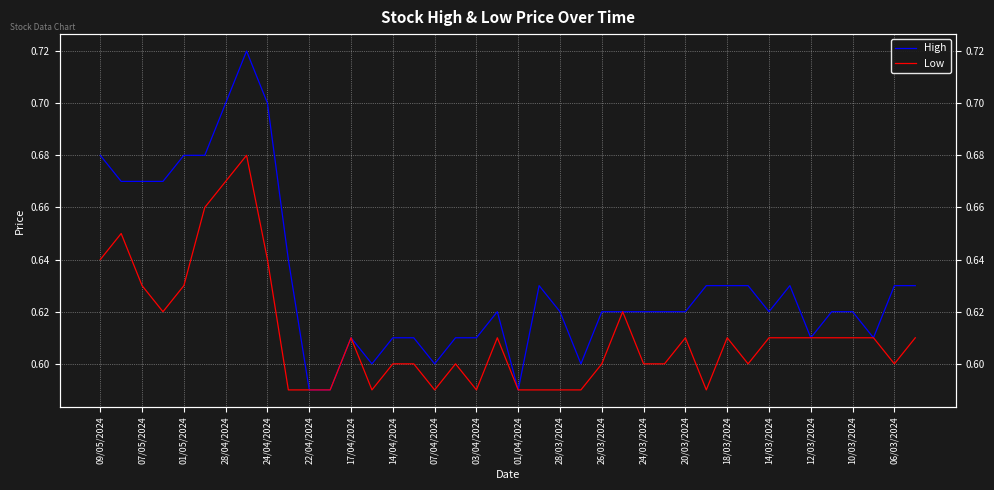

At which label does High reach its minimum?

22/04/2024